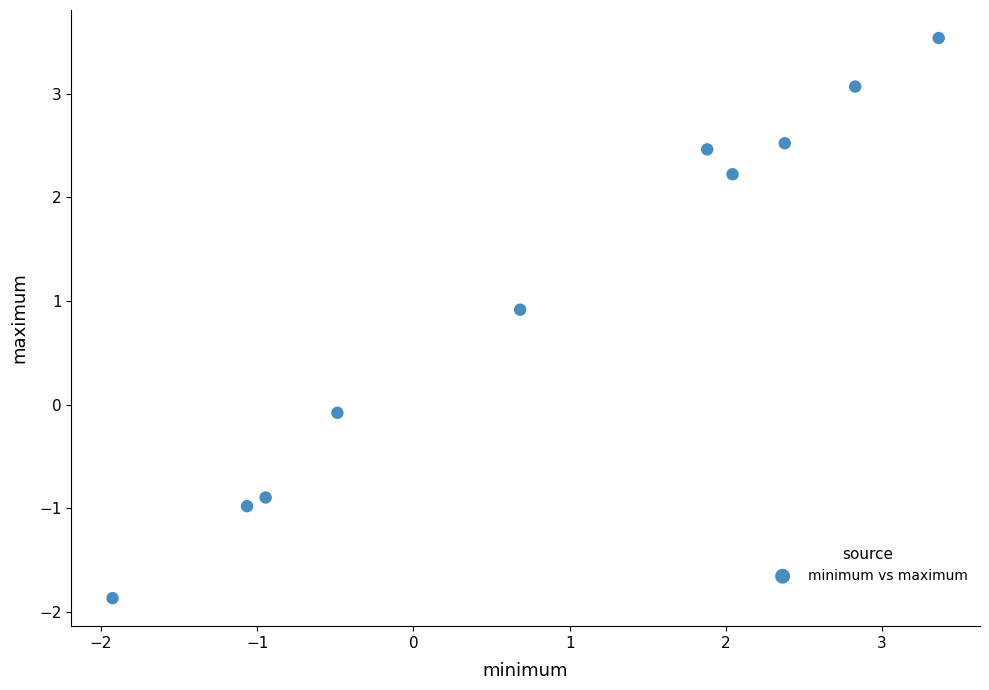

What is the range of X values (max minus min)?

5.3